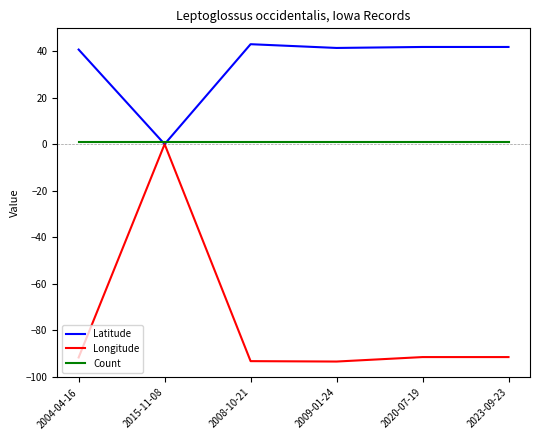

Is it true that Longitude equals -91.7 at 2004-04-16?

True